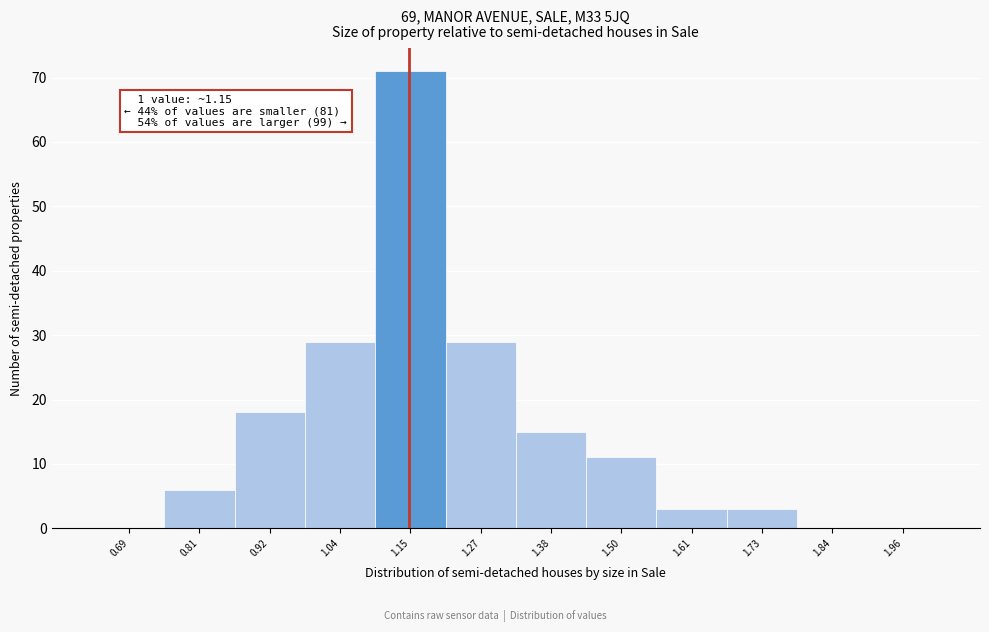

Over which range of the x-axis is the bar tallest?

1.095 to 1.210